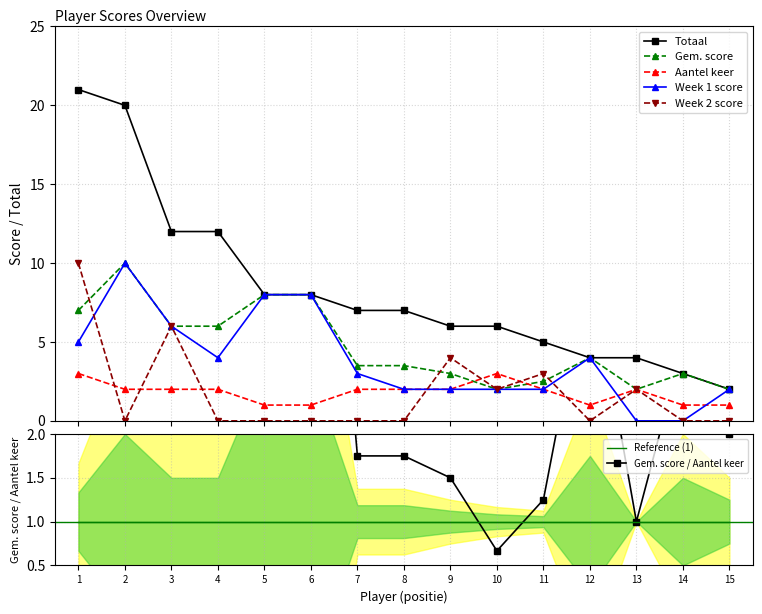

True or false: Week 1 score has more than 0 interior local peaks.

True